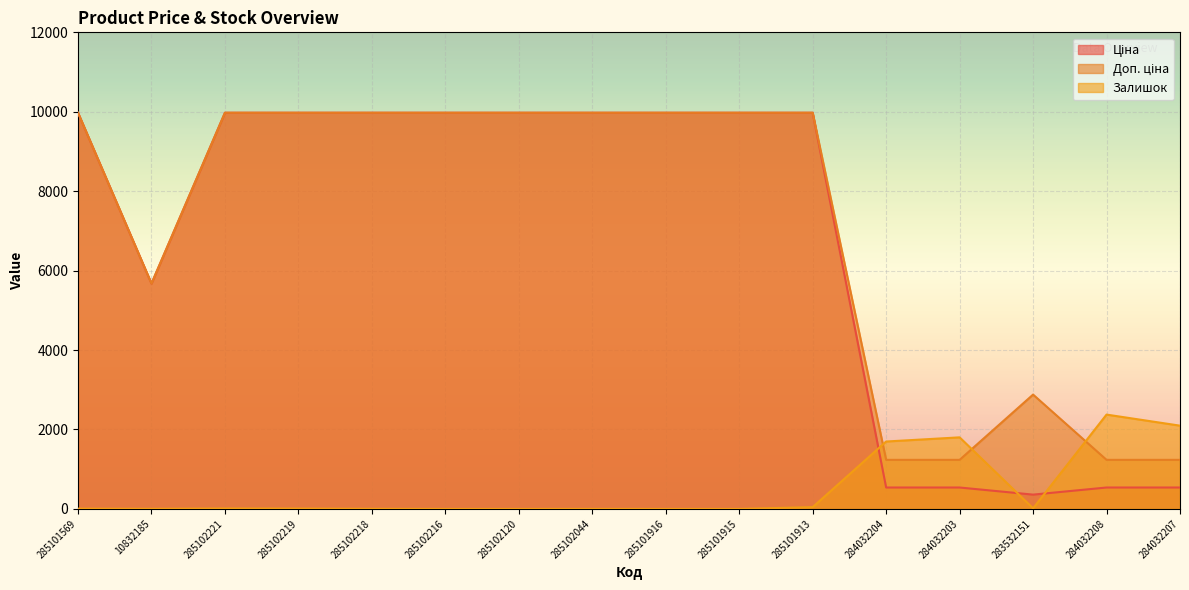

Is the value of Ціна at 285102219 greater than the value of Залишок at 284032203?

Yes